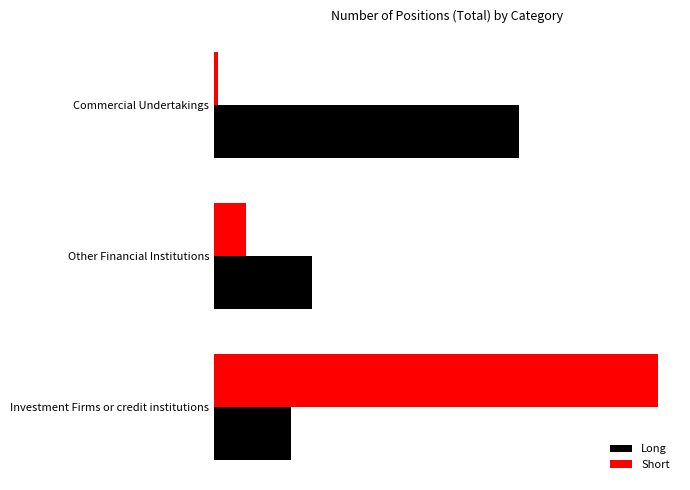

What are all the series names shown in the legend?

Long, Short